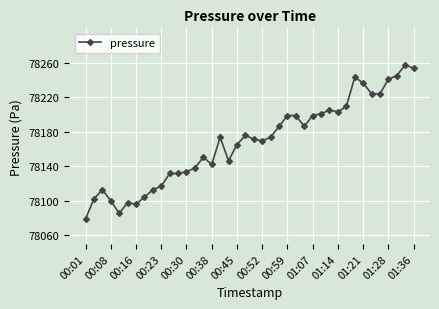

What is the sum of all values?

3126727.5